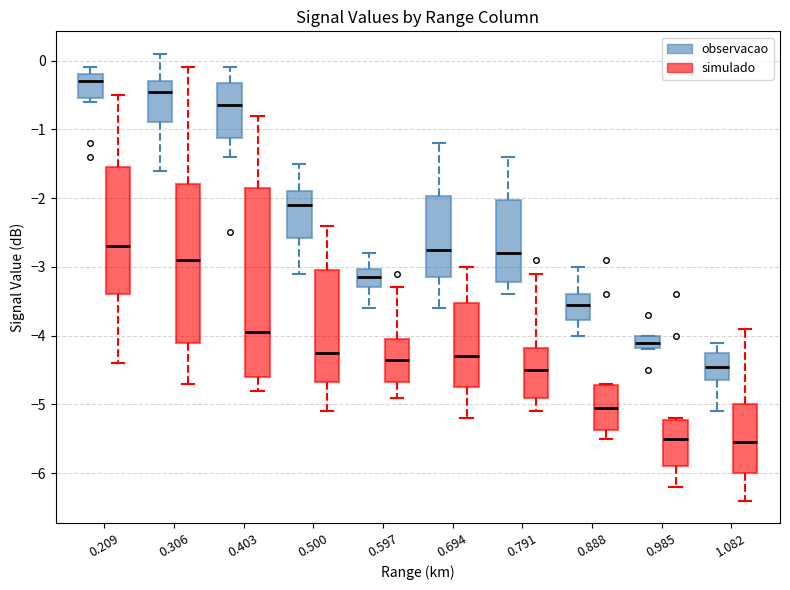

Which box has the highest median line?

0.209 (observacao)